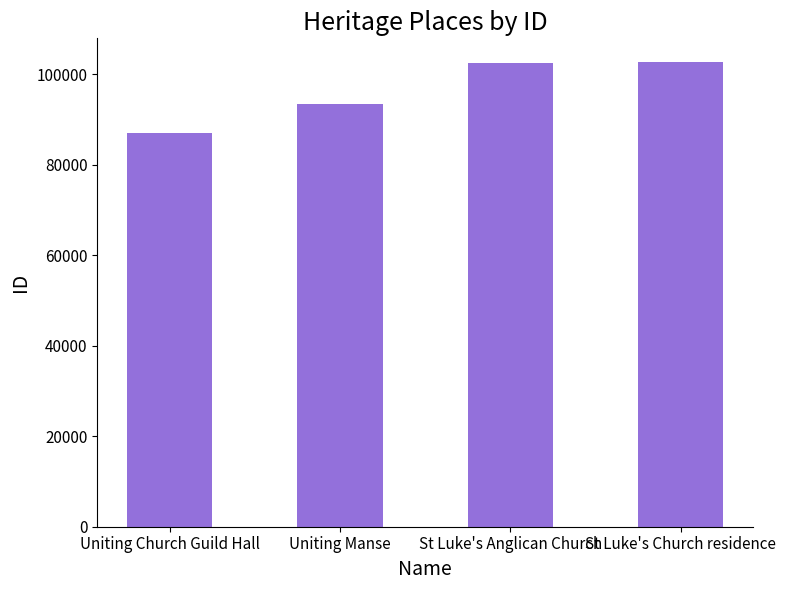

Is it true that the value at St Luke's Anglican Church is 102346?

True